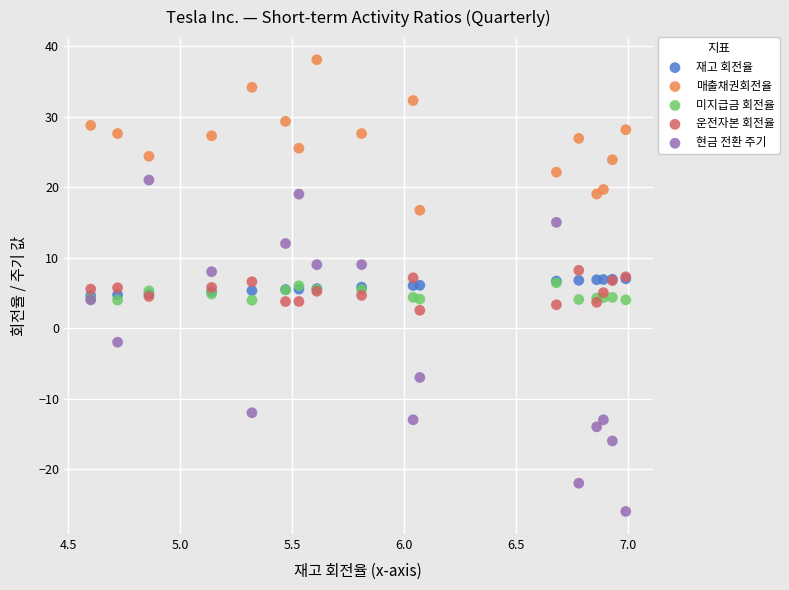

What are all the series names shown in the legend?

재고 회전율, 매출채권회전율, 미지급금 회전율, 운전자본 회전율, 현금 전환 주기